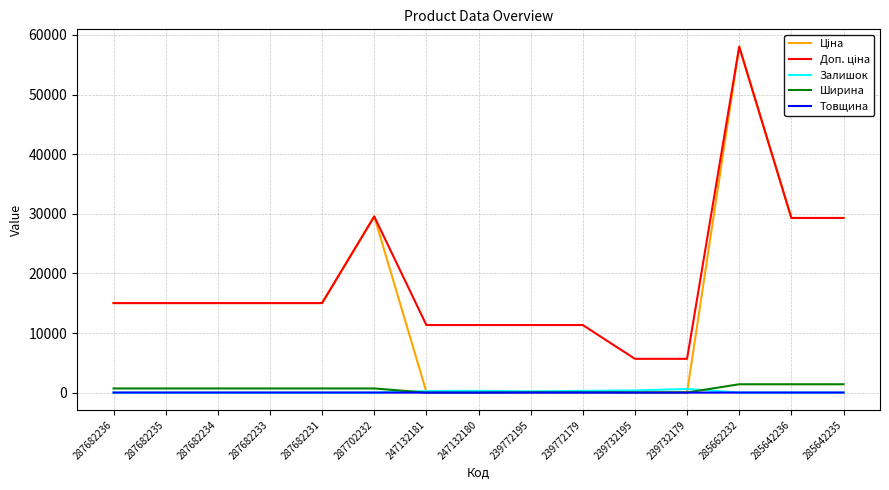

At which category is the sum across all series the highest?

285662232